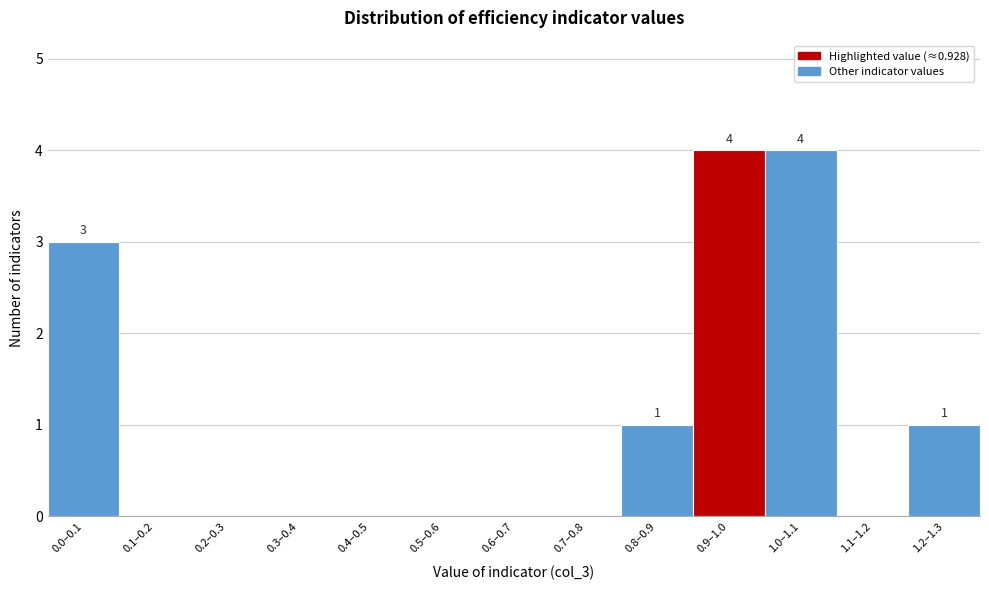

Reading left to right, transcribe all the data shown in this chart.

0.0–0.1=3	0.1–0.2=0	0.2–0.3=0	0.3–0.4=0	0.4–0.5=0	0.5–0.6=0	0.6–0.7=0	0.7–0.8=0	0.8–0.9=1	0.9–1.0=4	1.0–1.1=4	1.1–1.2=0	1.2–1.3=1